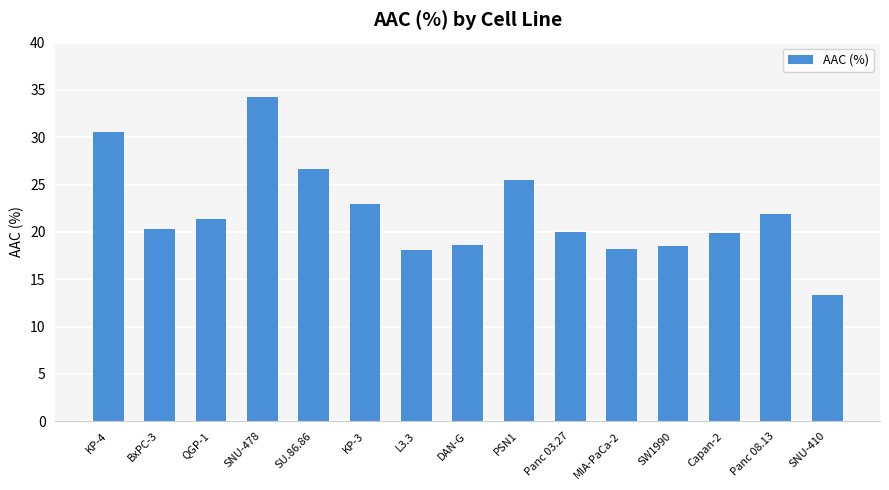

What is the difference between the values at KP-4 and KP-3?

7.6